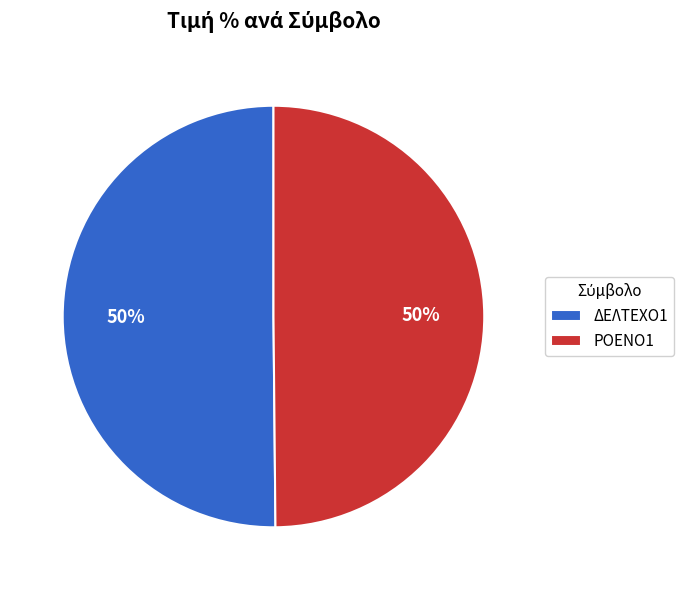

What is the ratio of the value at ΔΕΛΤΕΧΟ1 to the value at ΡΟΕΝΟ1?

1.0